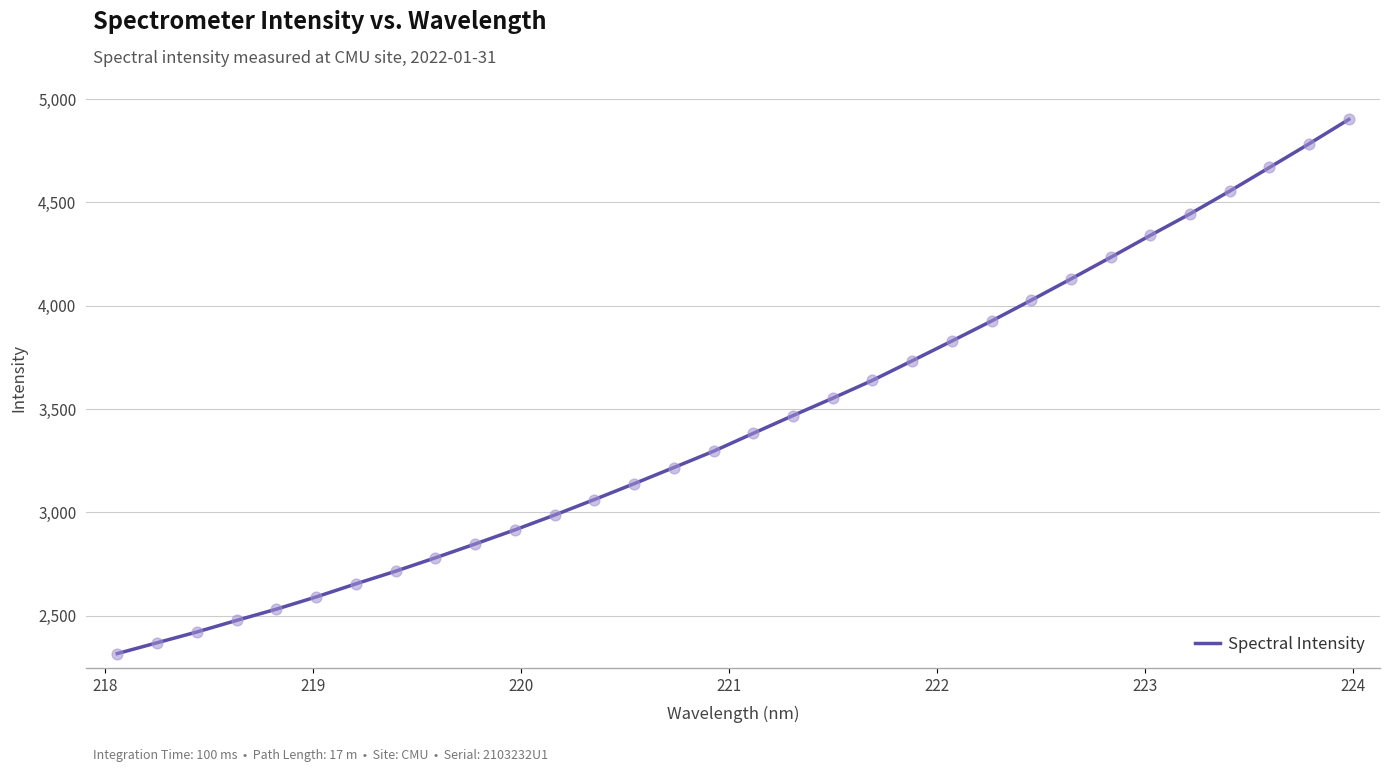

What is the difference between the maximum and minimum values?

2585.4